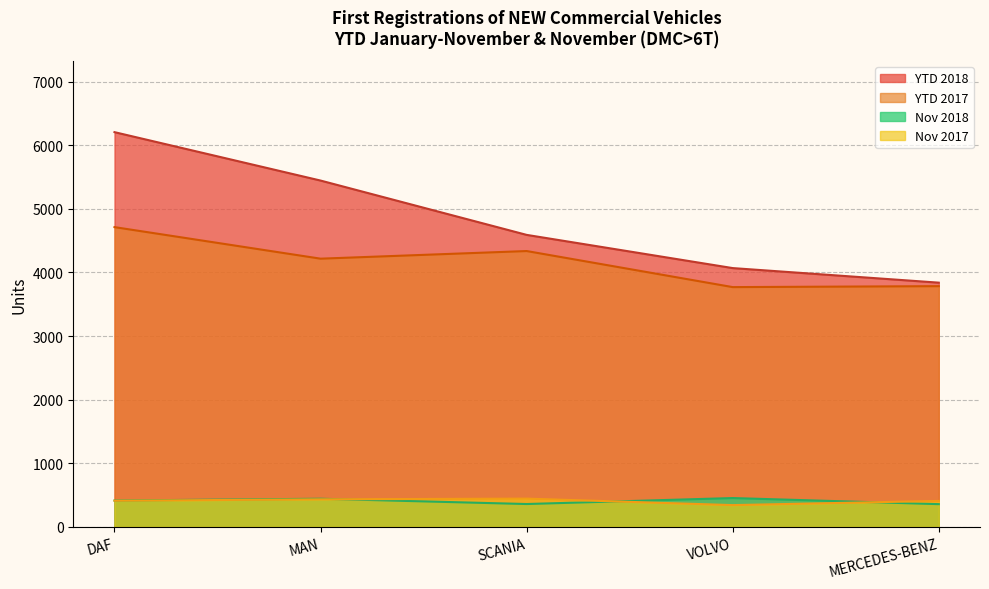

What is the difference between the highest and lowest values at VOLVO?

3726